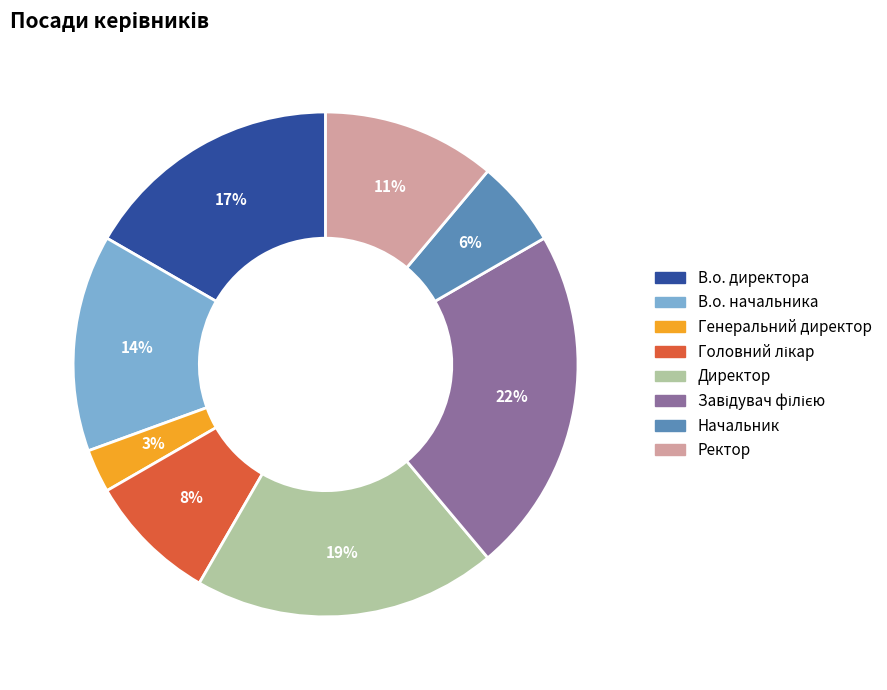

Which has a higher value, В.о. начальника or Директор?

Директор